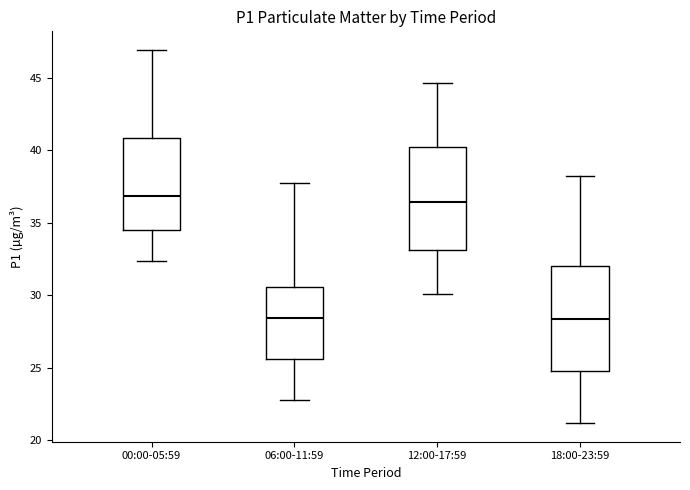

Reading left to right, transcribe this box plot: for each box, give where its median line is, the range the box spans, and where its two whiskers end, as read against the y-axis. The values are not printed on the chart, so give them approximately, as read against the axis.

00:00-05:59: median 37.0, box 34.5 to 41.0, whiskers 32.5 to 47.0
06:00-11:59: median 28.5, box 25.5 to 30.5, whiskers 23.0 to 38.0
12:00-17:59: median 36.5, box 33.0 to 40.0, whiskers 30.0 to 44.5
18:00-23:59: median 28.5, box 25.0 to 32.0, whiskers 21.0 to 38.0